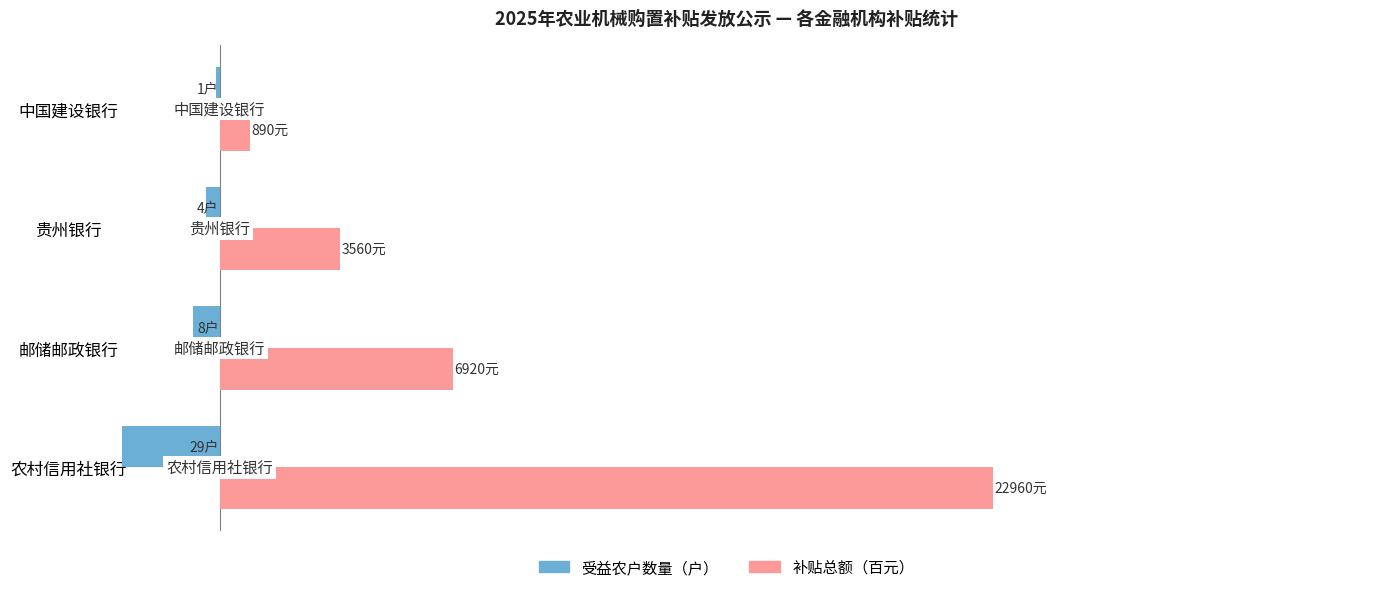

Reading left to right, extract all data points from this chart.

受益农户数量（户）: -29.0	-8.0	-4.0	-1.0
补贴总额（百元）: 229.6	69.2	35.6	8.9